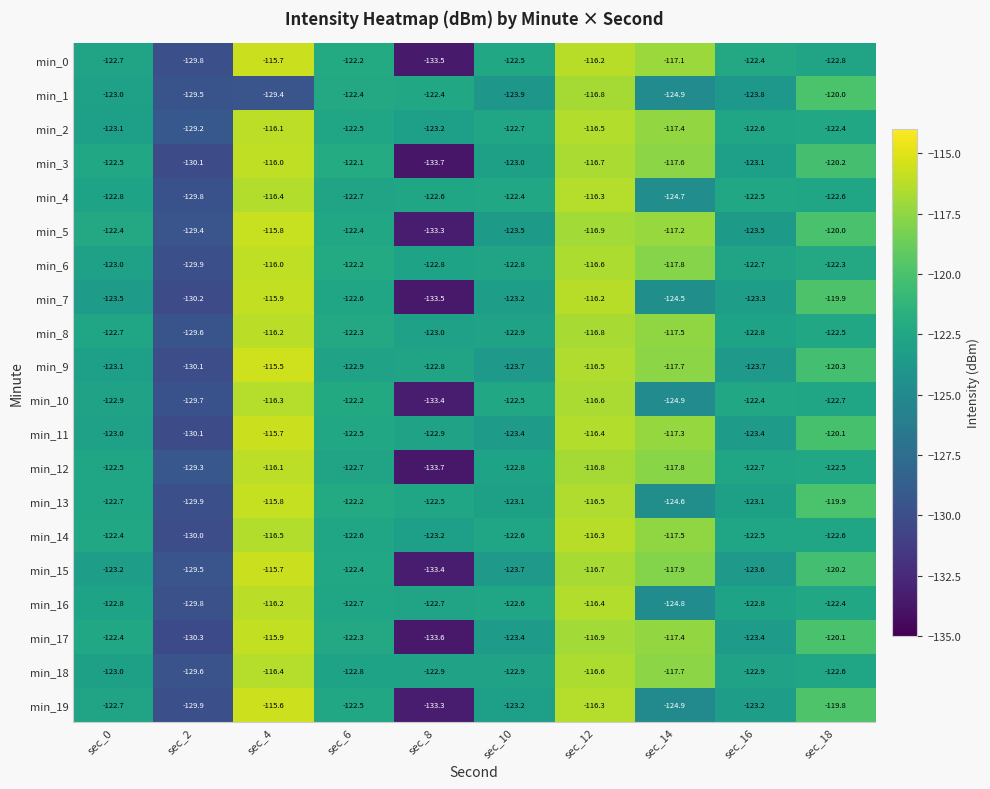

At which label does min_19 first exceed -122?

sec_4